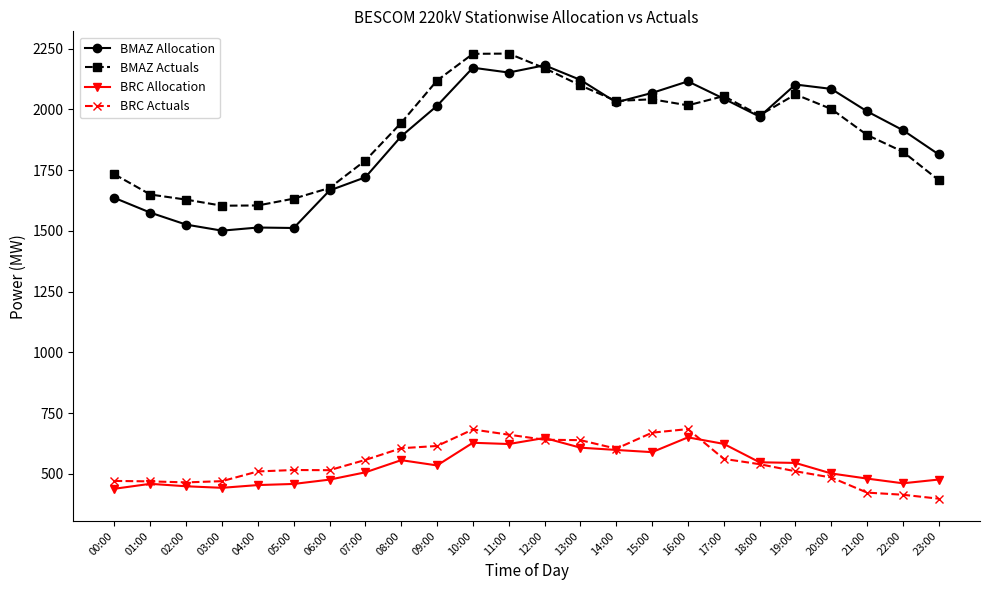

What position from the right is 17:00?

7